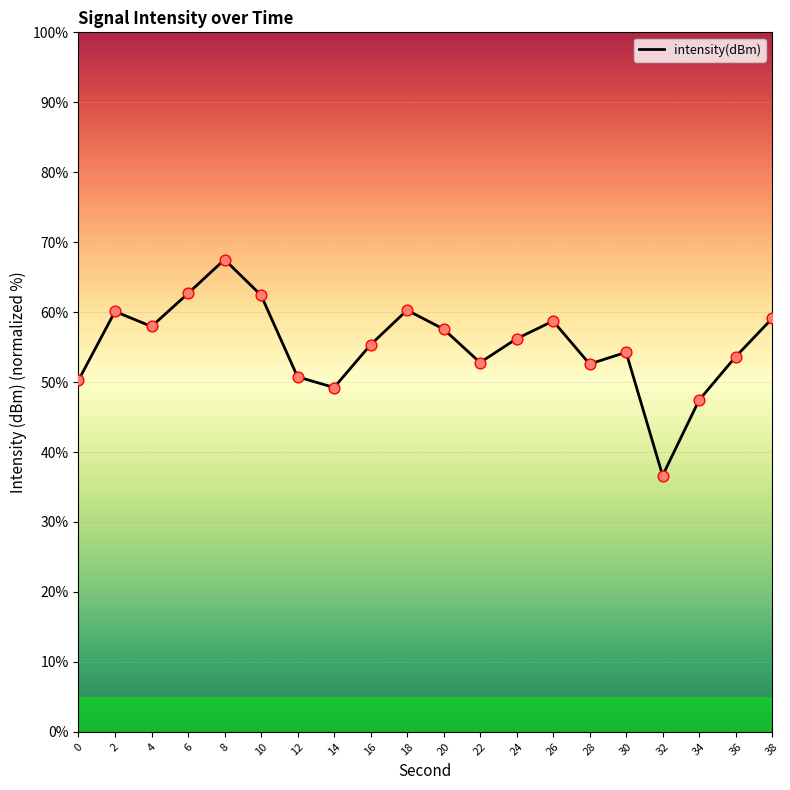

Between 30 and 34, which is larger?

30